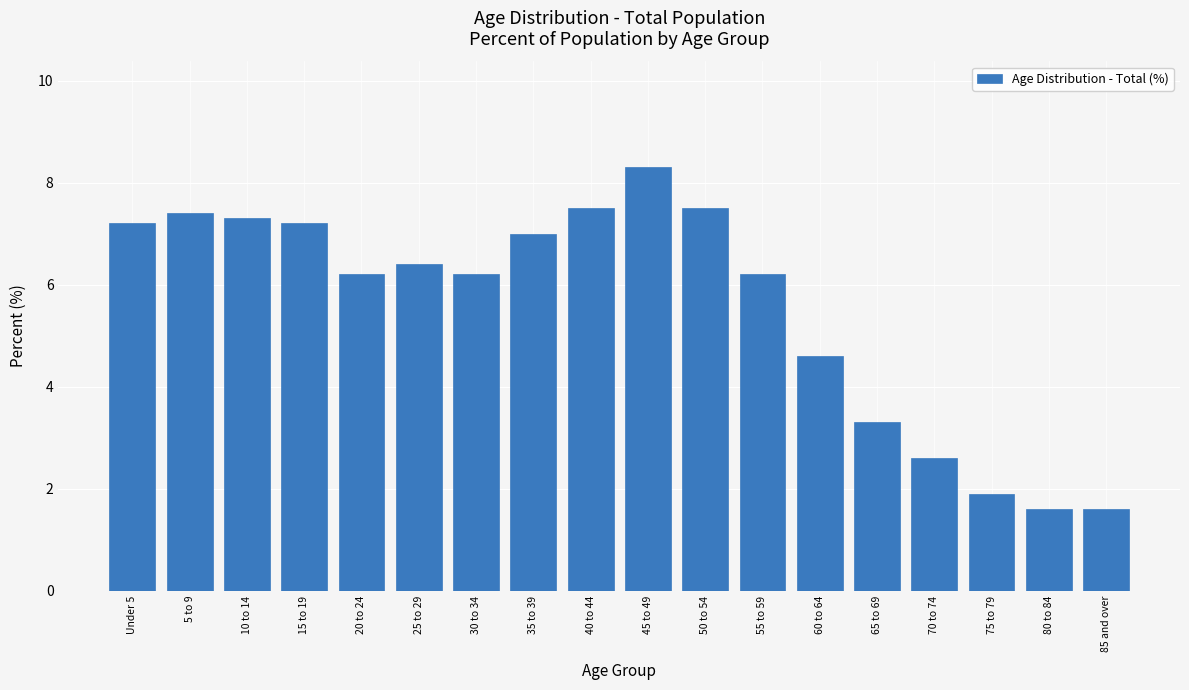

Reading left to right, transcribe all the data shown in this chart.

Under 5=7.2	5 to 9=7.4	10 to 14=7.3	15 to 19=7.2	20 to 24=6.2	25 to 29=6.4	30 to 34=6.2	35 to 39=7.0	40 to 44=7.5	45 to 49=8.3	50 to 54=7.5	55 to 59=6.2	60 to 64=4.6	65 to 69=3.3	70 to 74=2.6	75 to 79=1.9	80 to 84=1.6	85 and over=1.6